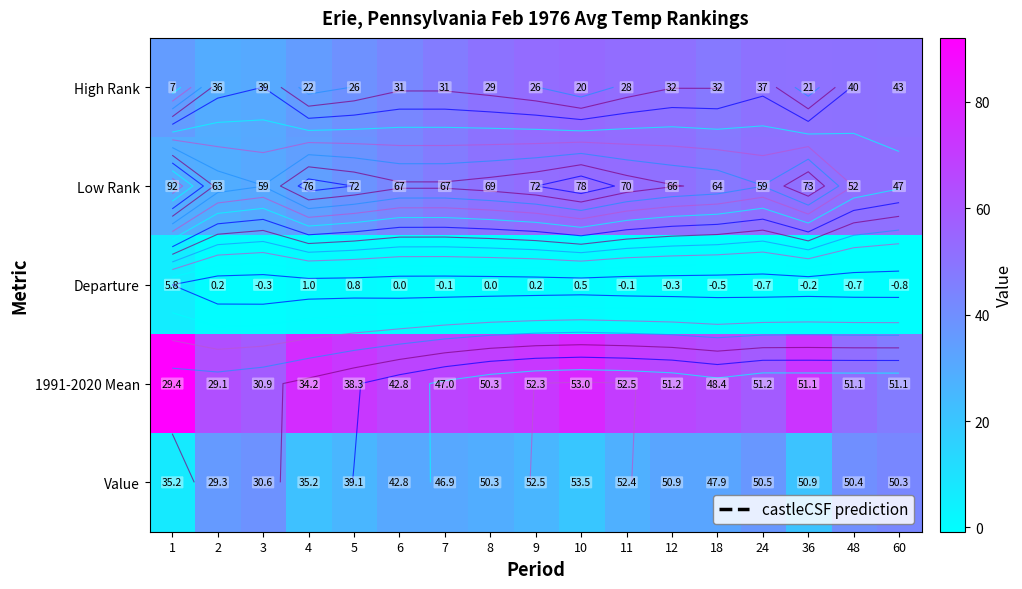

What is the difference between the maximum and minimum values in the Low Rank series?

23.9